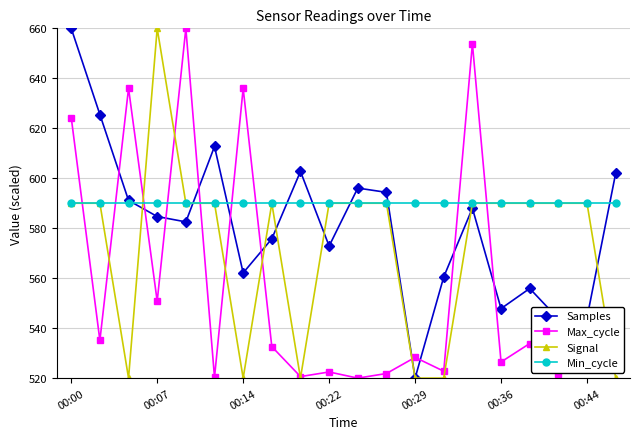

List the series in order of their overall mean, lowest first.

Max_cycle, Signal, Samples, Min_cycle